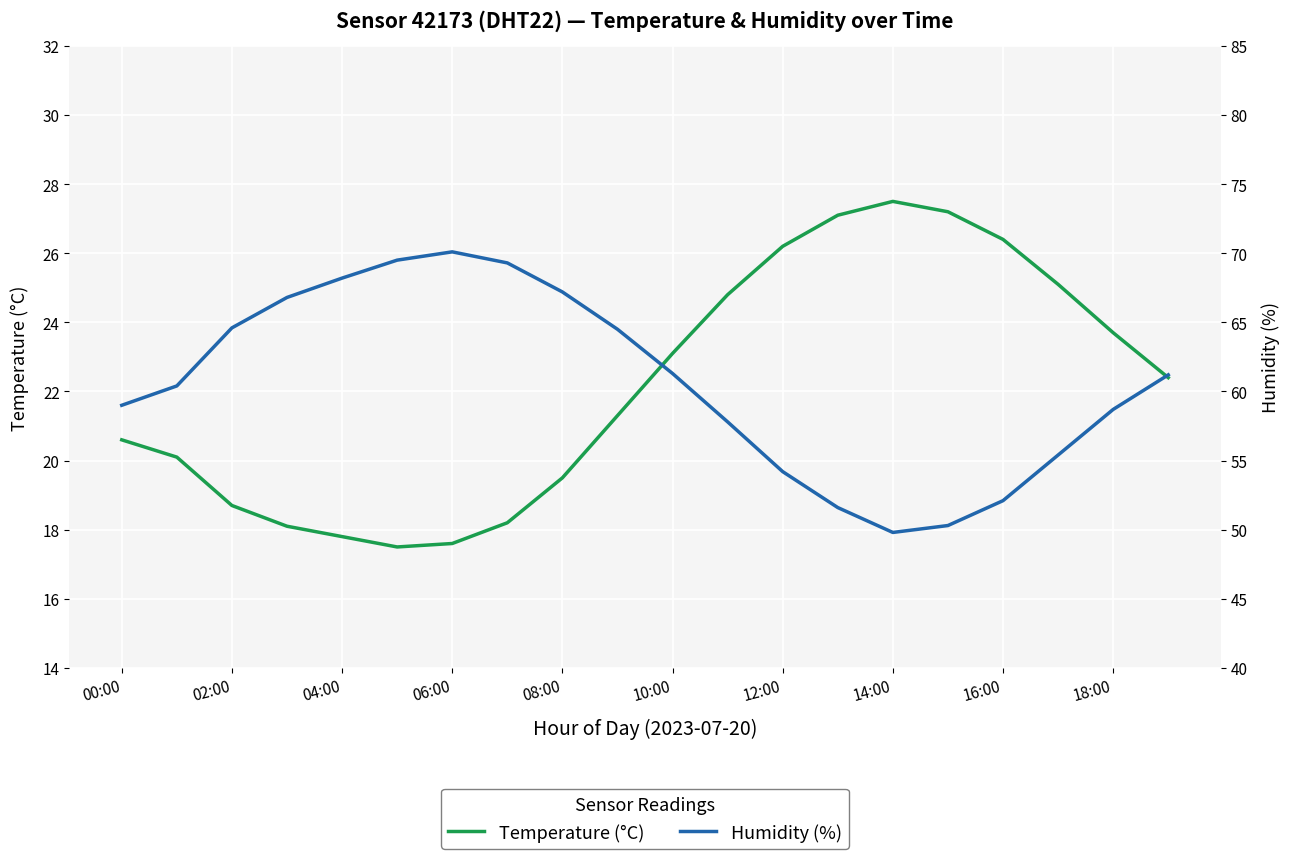

In temperature, how many points are lower than both neighbors (excluding endpoints)?

1